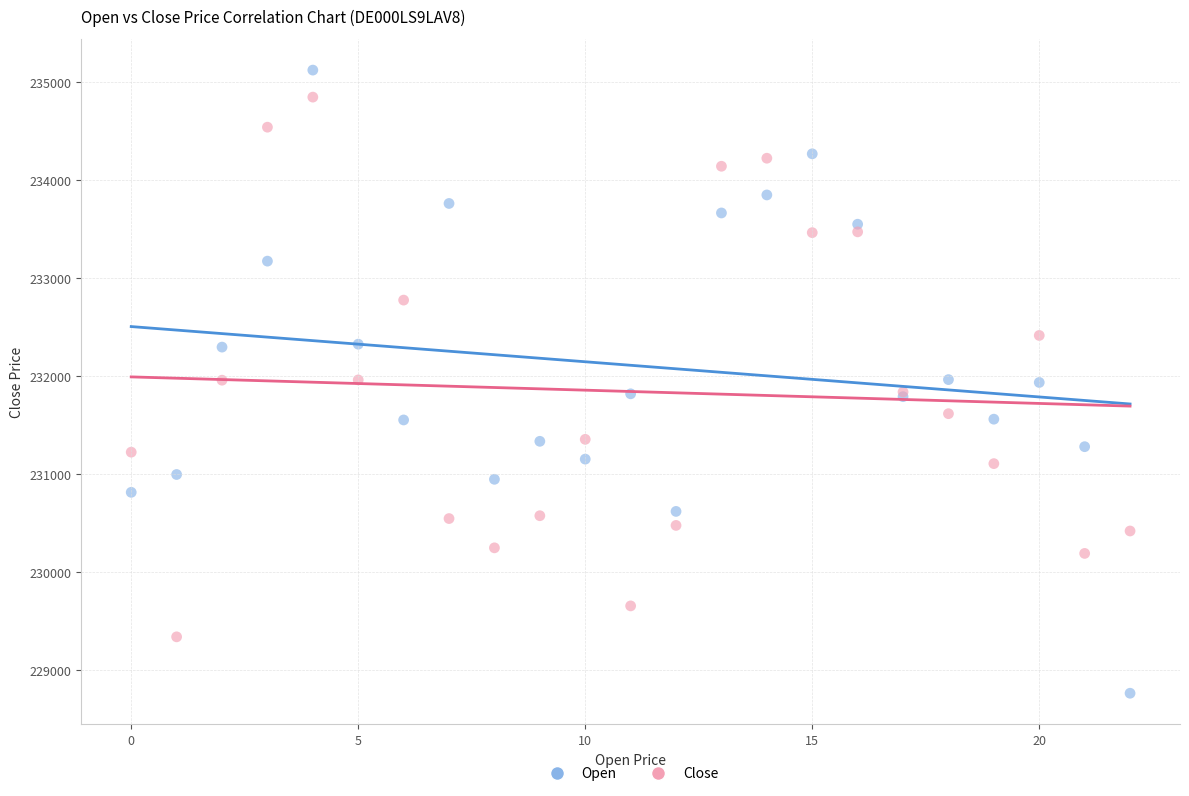

Which series contains the highest Y value?

Open